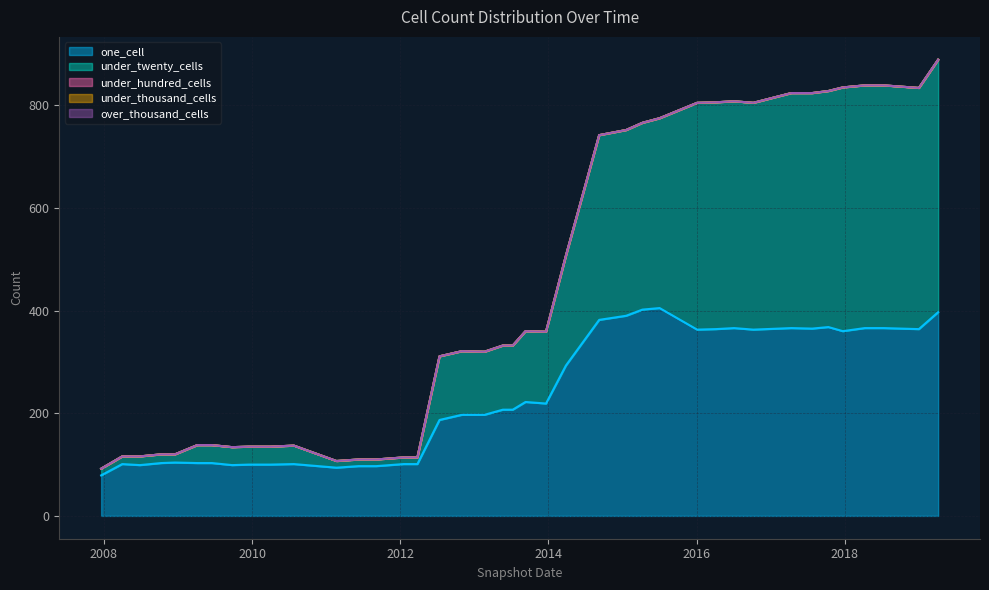

True or false: under_hundred_cells has a value of 0 at 2010-07-26.

True